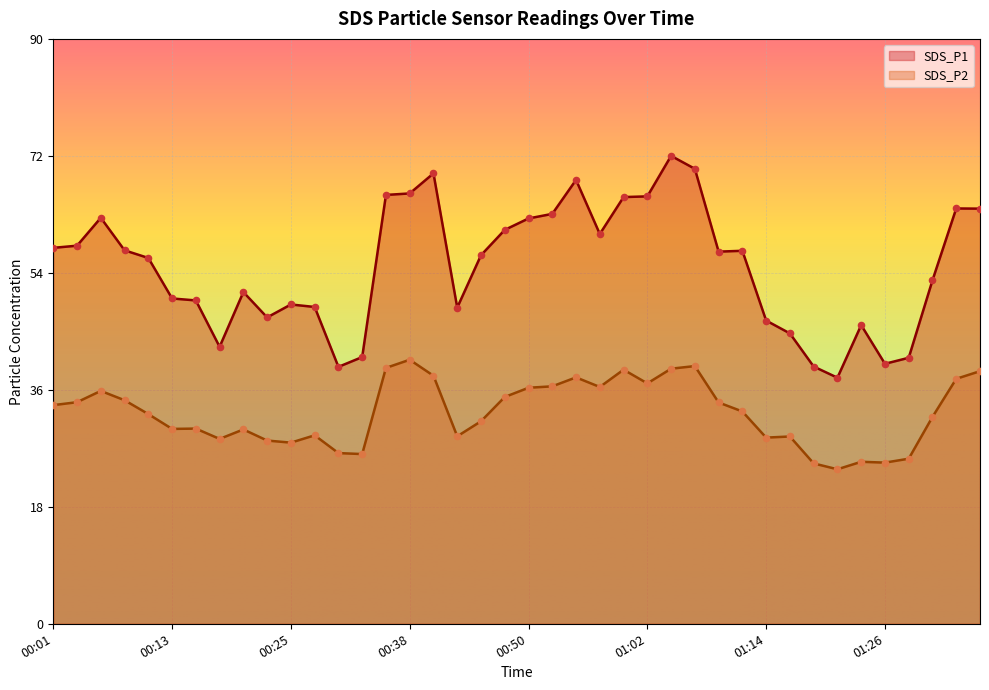

What is the total value across all series at 01:14?

74.9